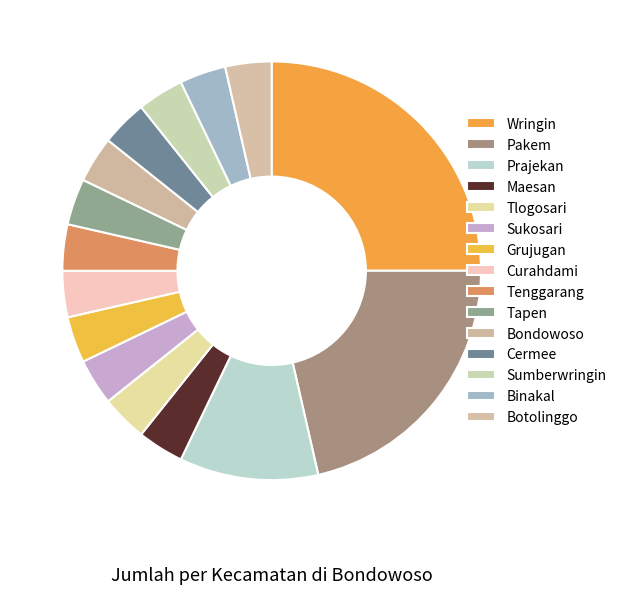

What percentage do Sumberwringin and Botolinggo together represent?

7.1%